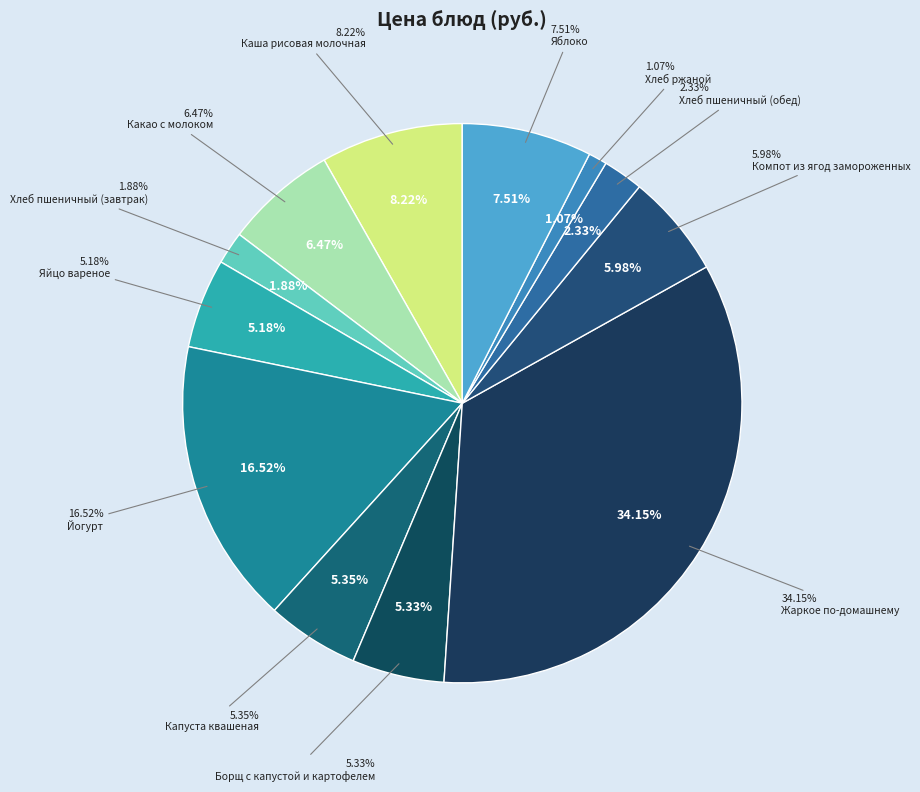

What percentage is the Капуста квашеная slice, to the nearest percent?

5%